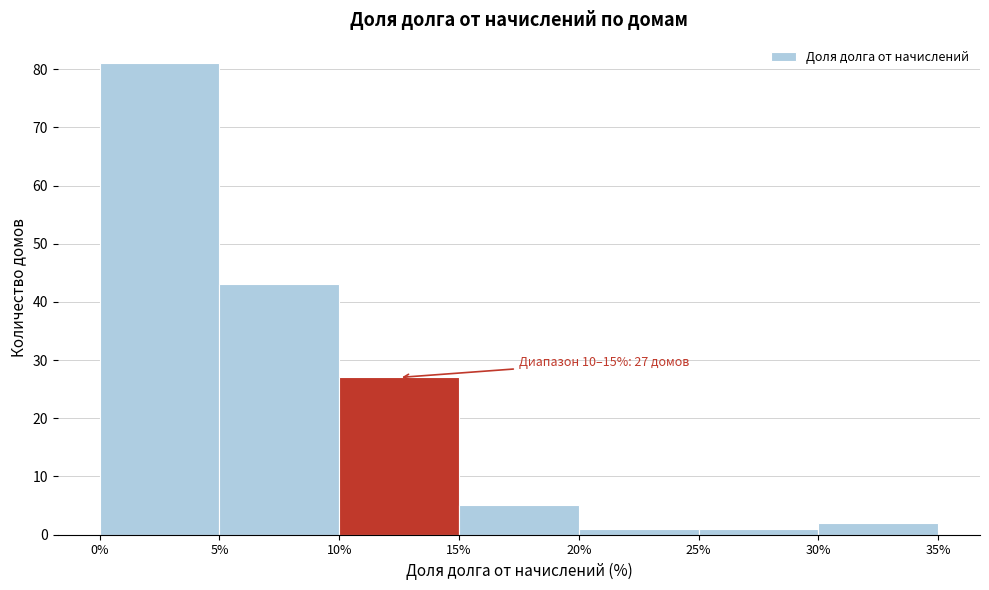

Over which range of the x-axis is the bar tallest?

0% to 5%